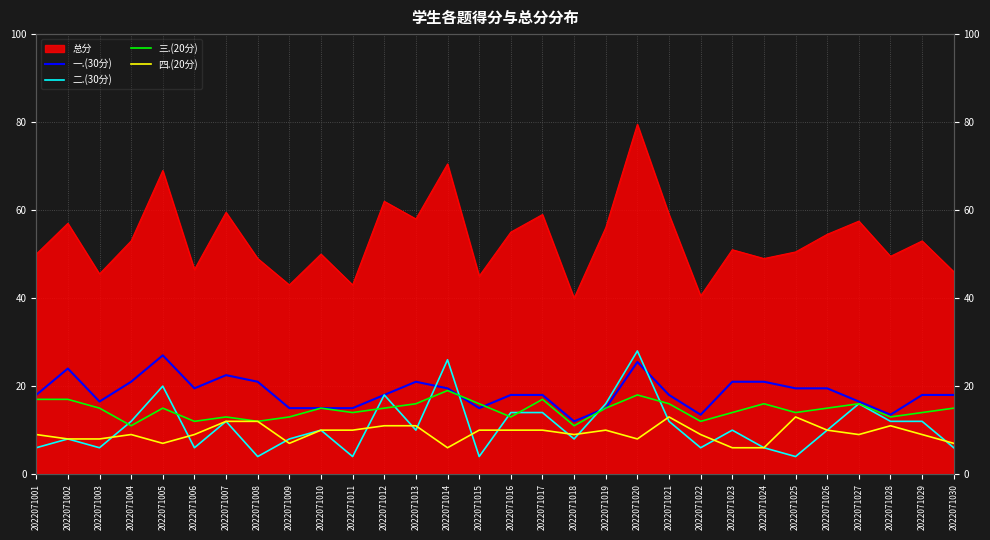

True or false: 三.(20分) and 四.(20分) cross at least once.

False